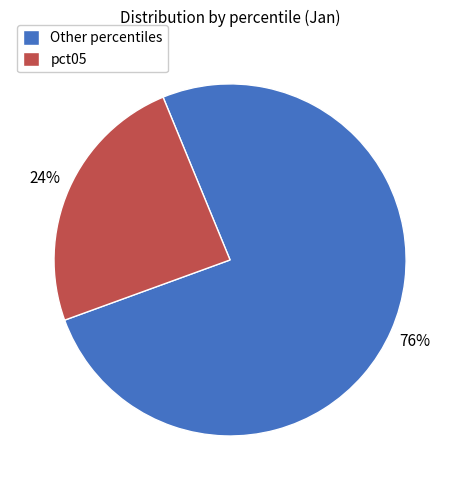

Which category has the biggest portion of the pie?

Other percentiles